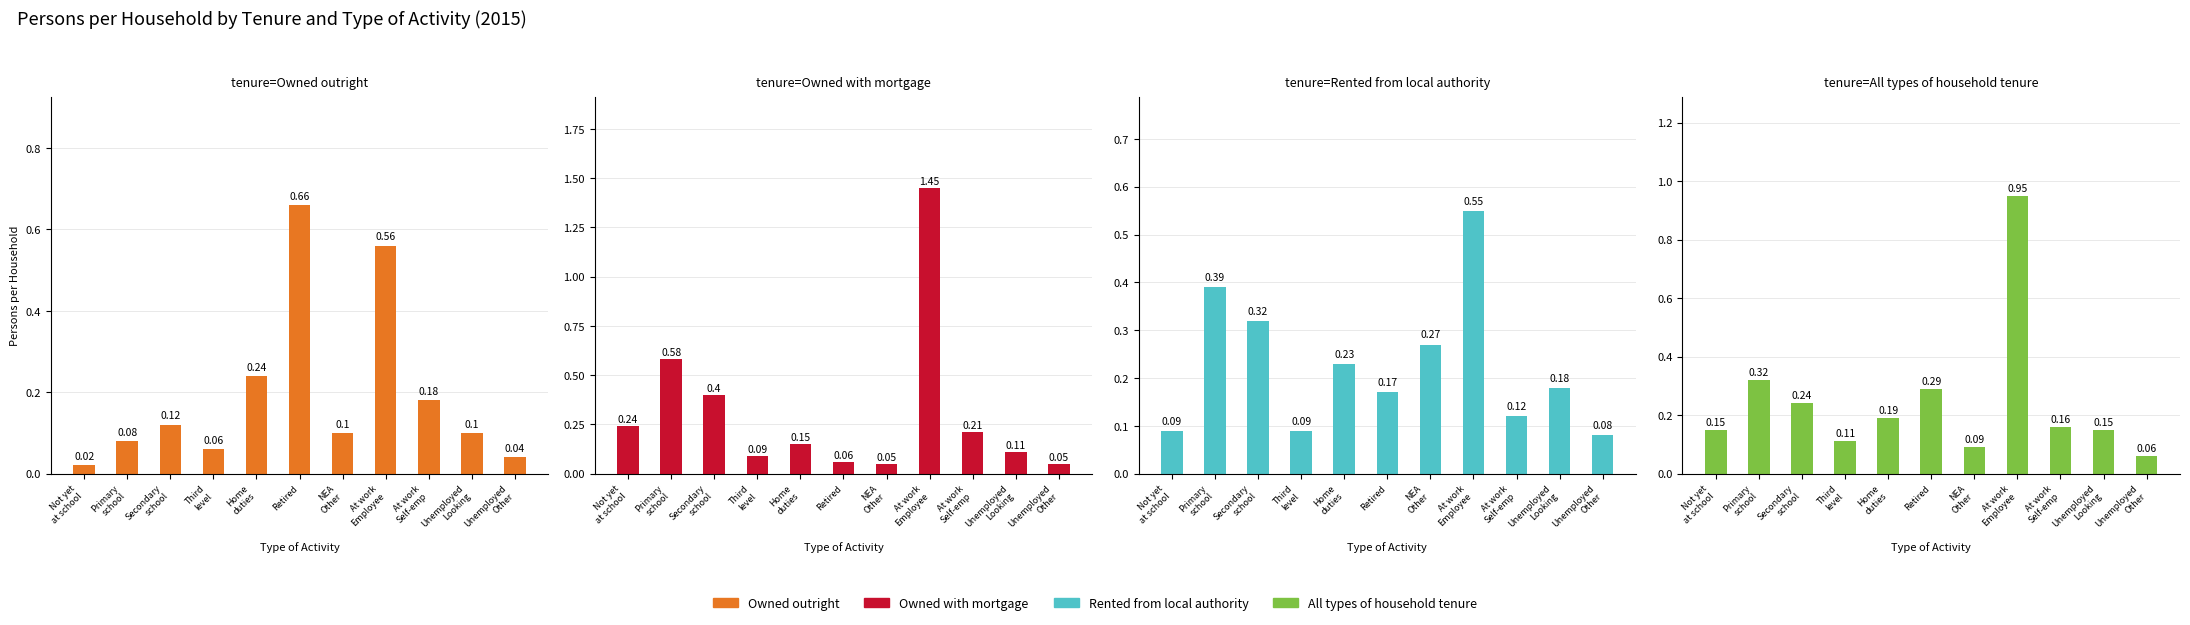

What is the spread (max minus min) of values at At work
Self-emp?

0.1